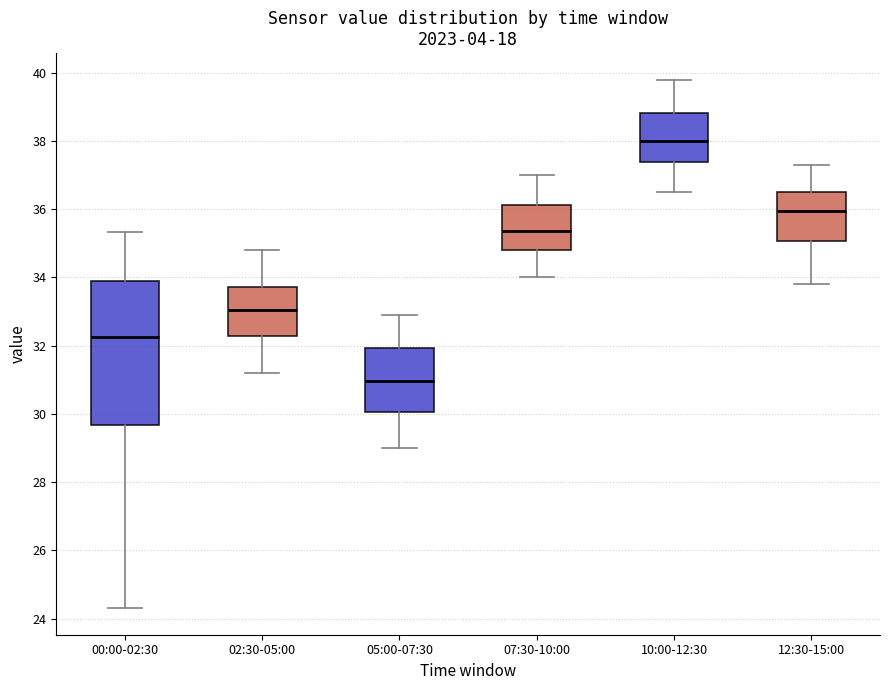

Reading left to right, transcribe this box plot: for each box, give where its median line is, the range the box spans, and where its two whiskers end, as read against the y-axis. The values are not printed on the chart, so give them approximately, as read against the axis.

00:00-02:30: median 32.2, box 29.6 to 34.0, whiskers 24.4 to 35.4
02:30-05:00: median 33.0, box 32.2 to 33.8, whiskers 31.2 to 34.8
05:00-07:30: median 31.0, box 30.0 to 32.0, whiskers 29.0 to 33.0
07:30-10:00: median 35.4, box 34.8 to 36.2, whiskers 34.0 to 37.0
10:00-12:30: median 38.0, box 37.4 to 38.8, whiskers 36.6 to 39.8
12:30-15:00: median 36.0, box 35.0 to 36.6, whiskers 33.8 to 37.4